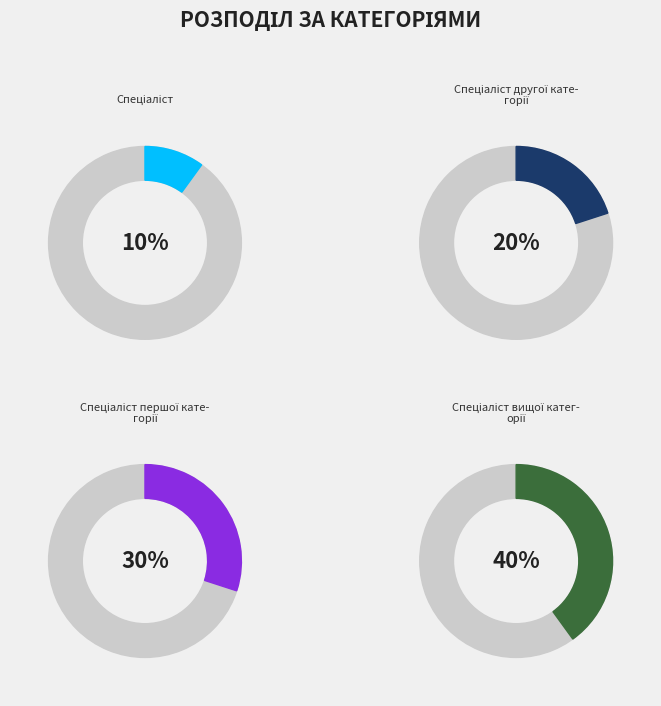

How many segments does this pie chart have?

4